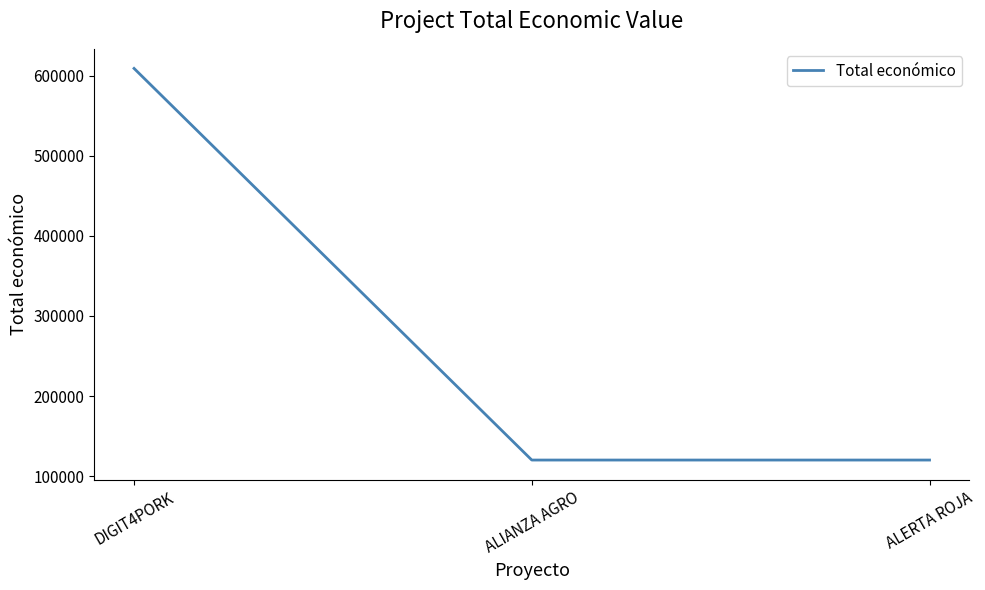

What position from the left is DIGIT4PORK?

1